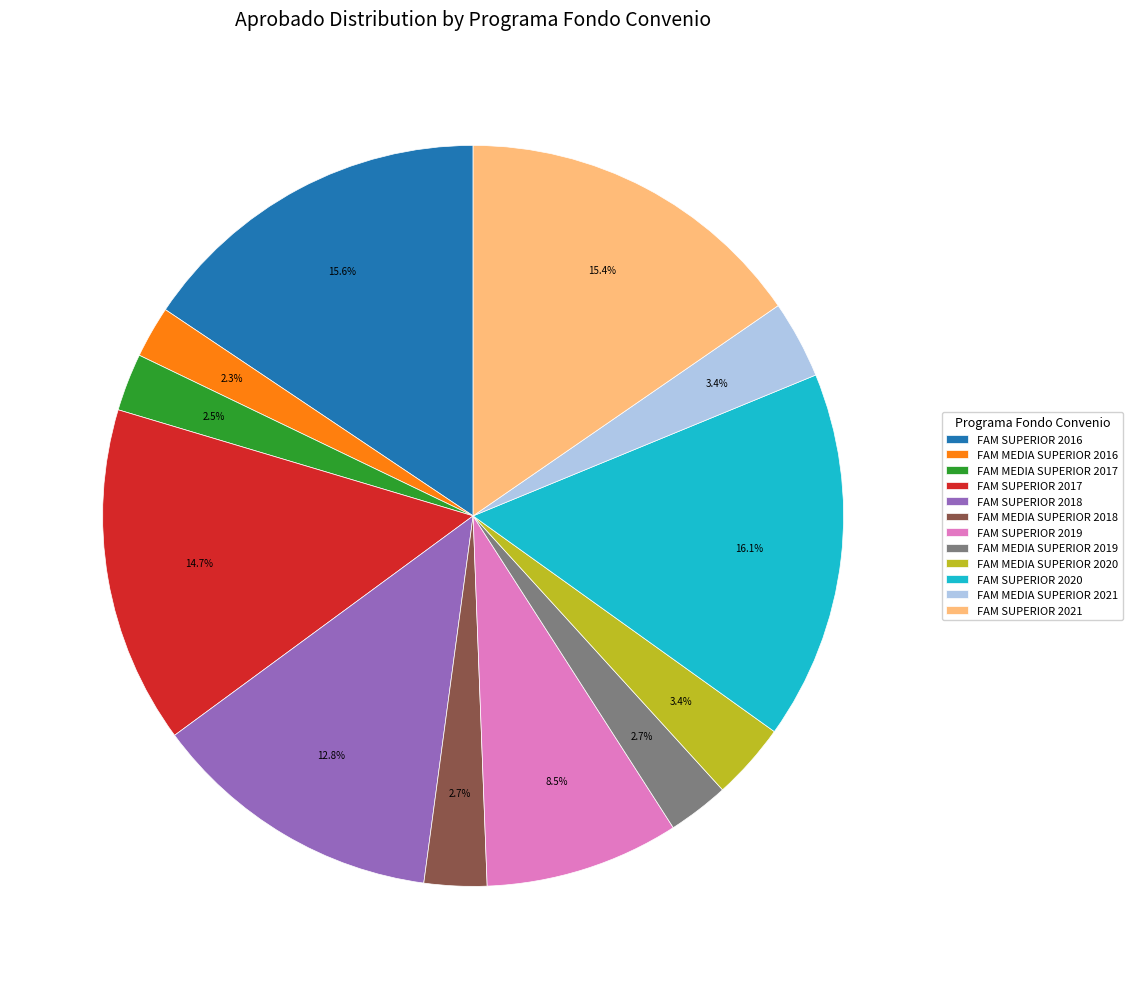

True or false: FAM SUPERIOR 2016 accounts for 16% of the total.

True